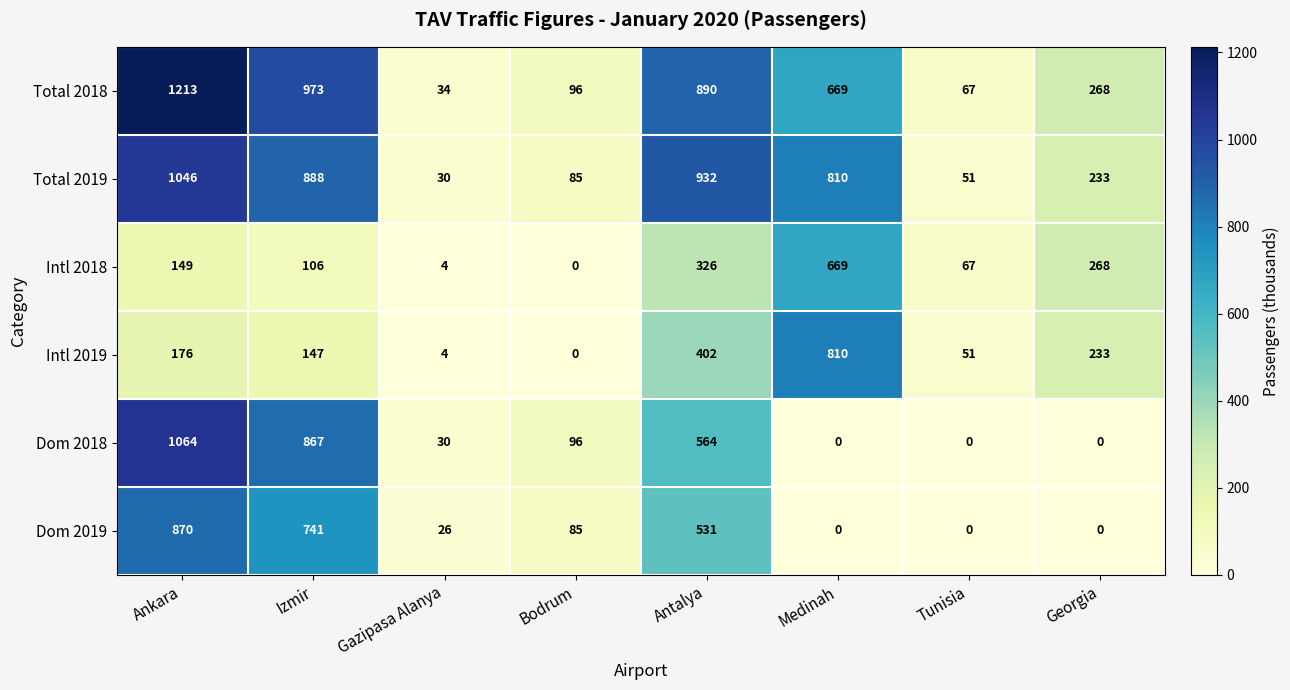

List the series in order of their peak value, highest first.

Total 2018, Dom 2018, Total 2019, Dom 2019, Intl 2019, Intl 2018